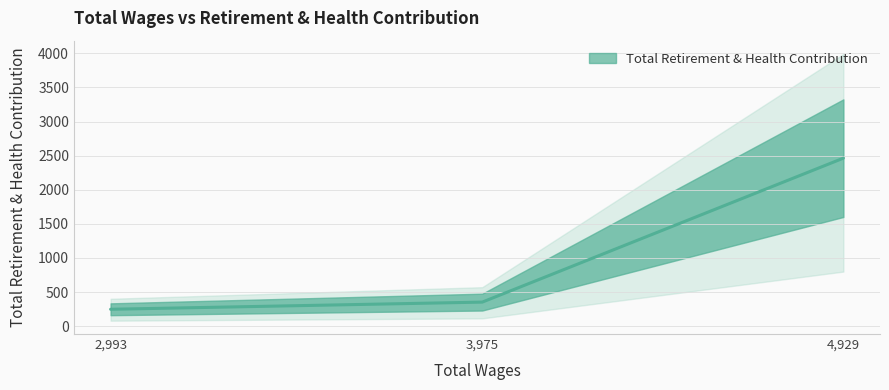

The value at 3,975 is 353. True or false?

True